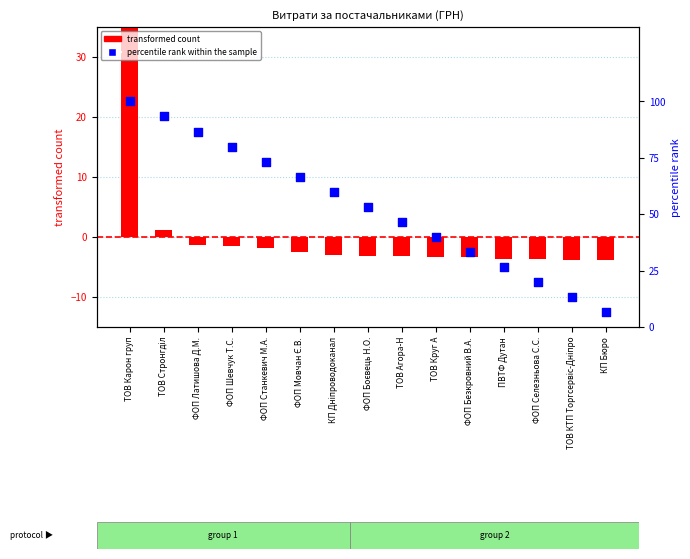

What is the total value across all series at ТОВ КТП Торгсервіс-Дніпро?

9.6